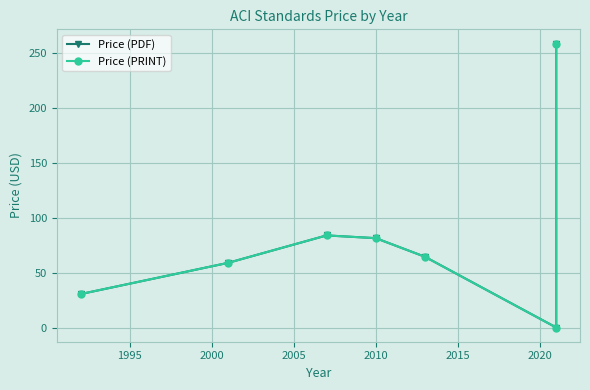

In Price (PDF), how many points are lower than both neighbors (excluding endpoints)?

1